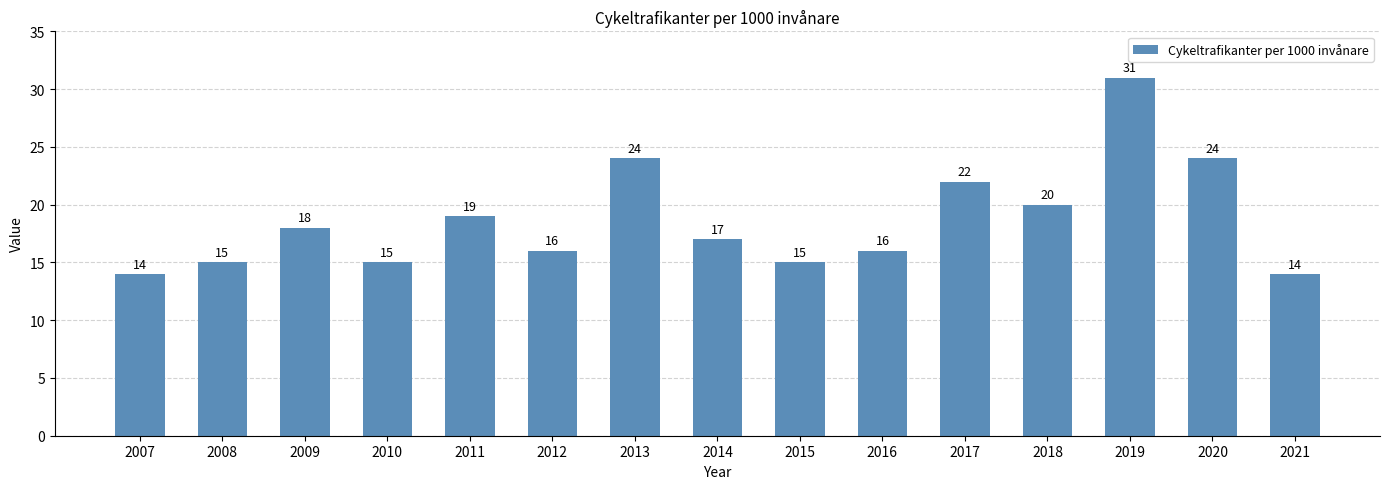

Reading left to right, extract all data points from this chart.

14	15	18	15	19	16	24	17	15	16	22	20	31	24	14